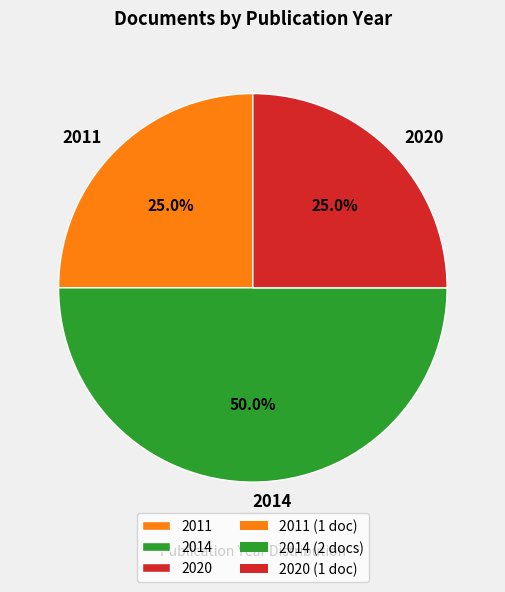

Does 2020 represent more than half of the total?

No